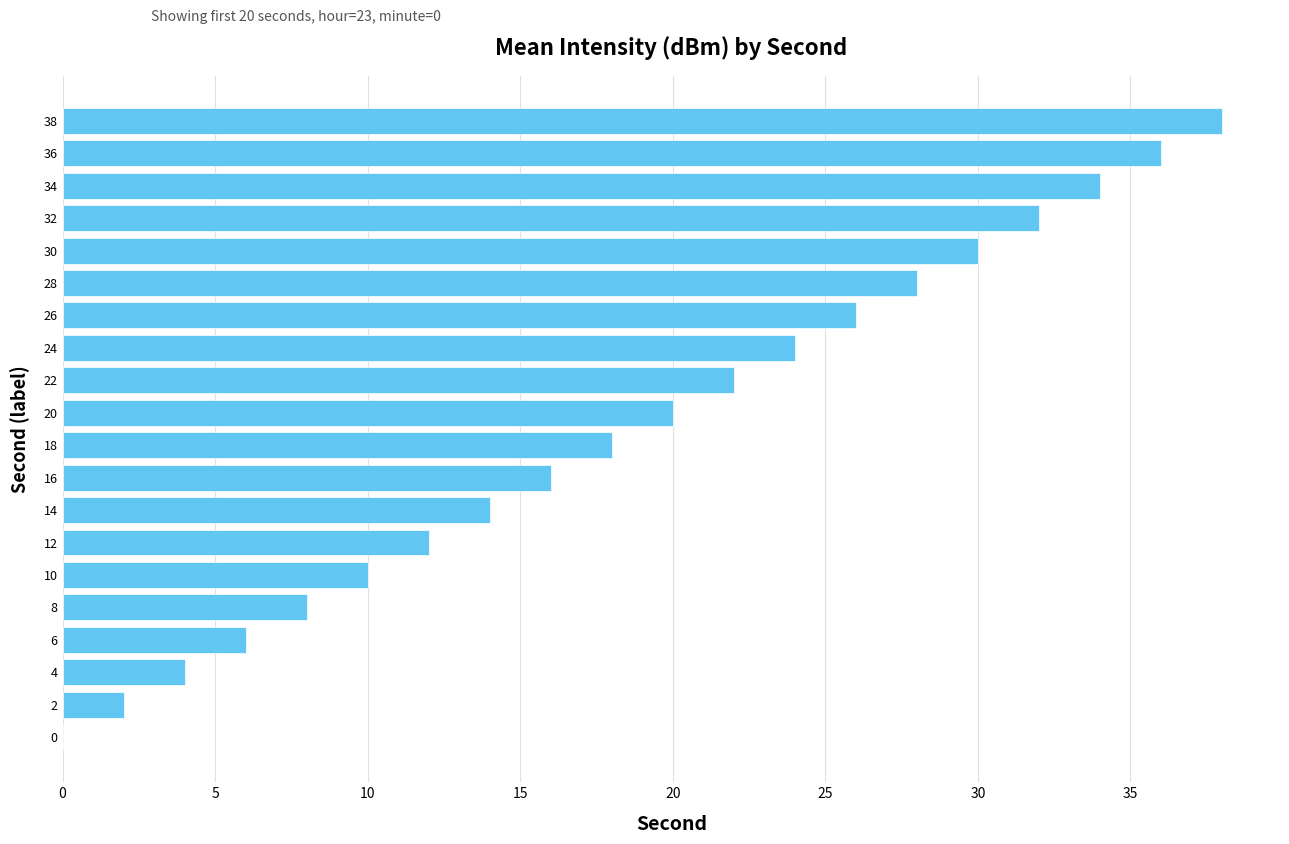

What is the ratio of the value at 22 to the value at 2?

11.0